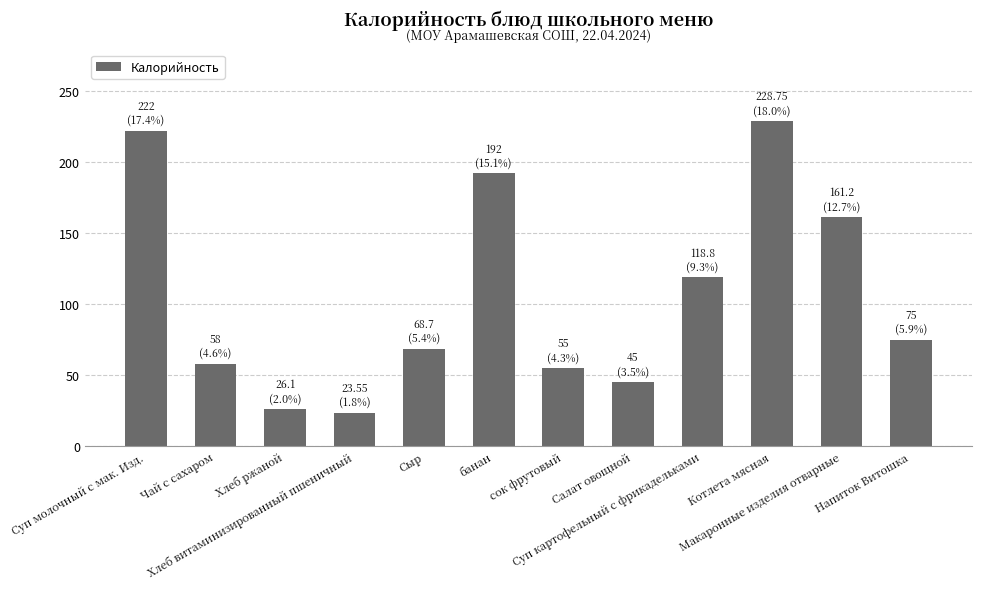

Is it true that the value at Хлеб ржаной is 40.0?

False